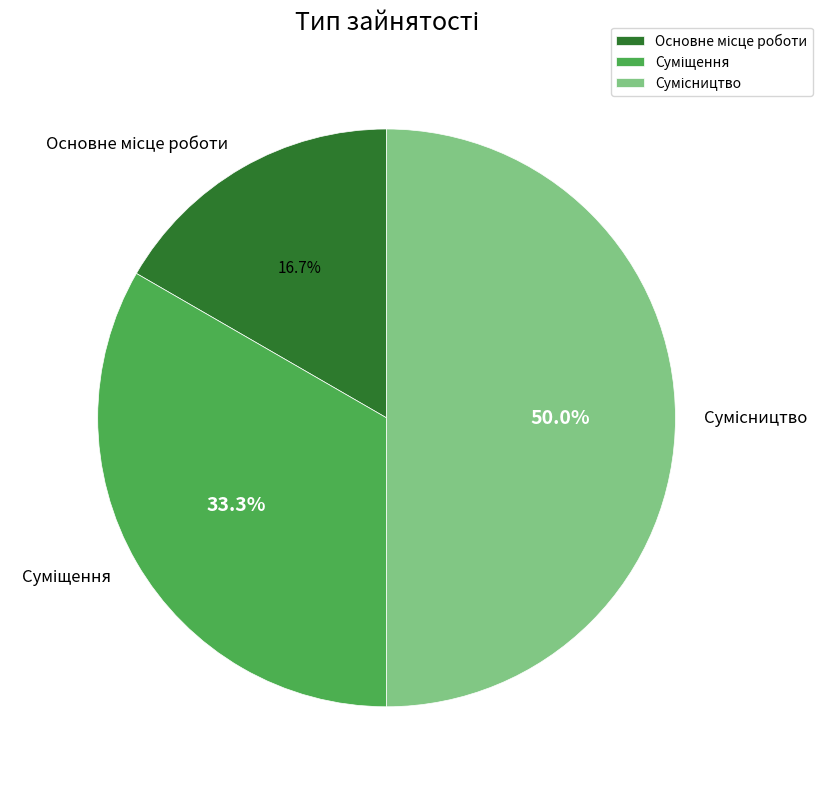

How many slices are in this pie chart?

3